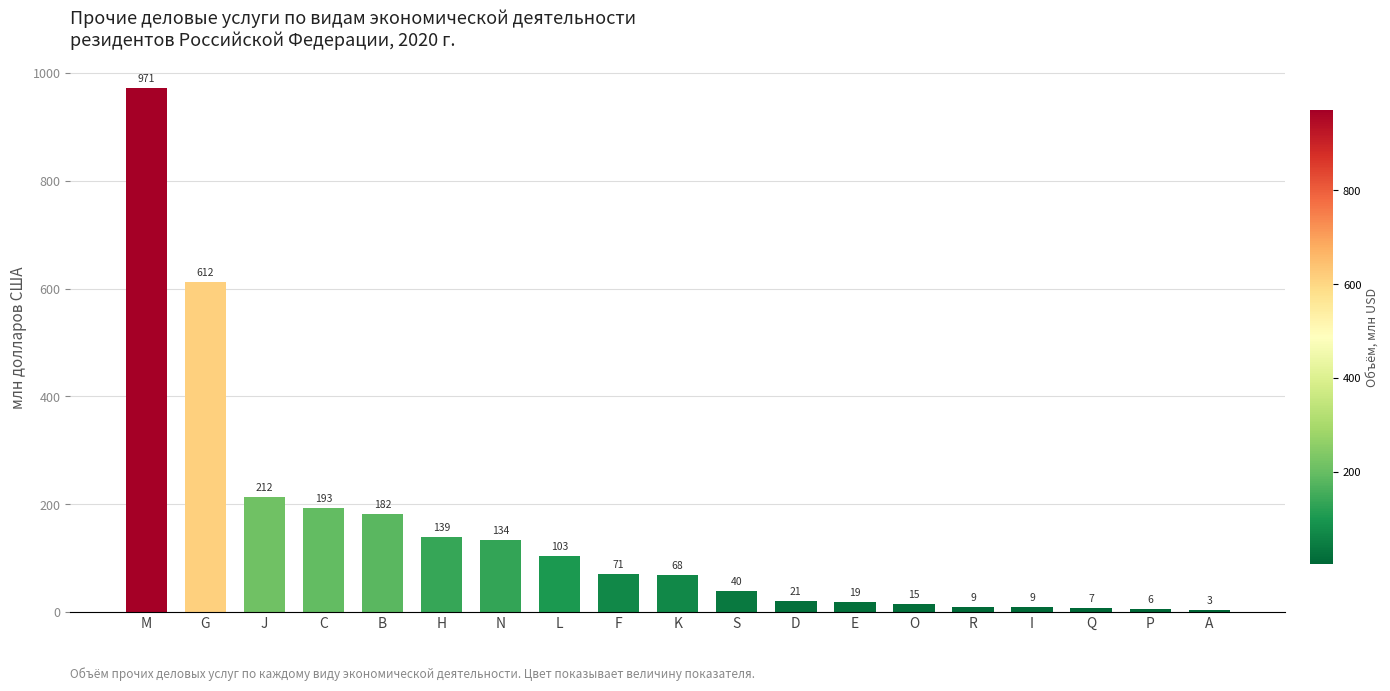

Which has a higher value, R or A?

R